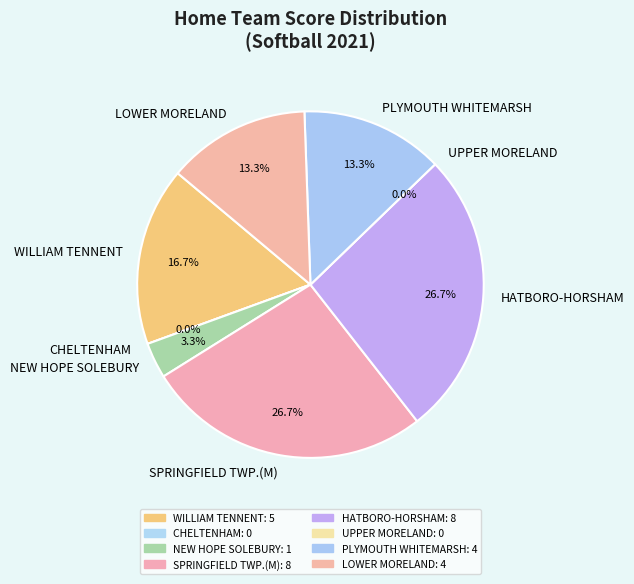

Do HATBORO-HORSHAM and UPPER MORELAND together represent more than half of the pie?

No